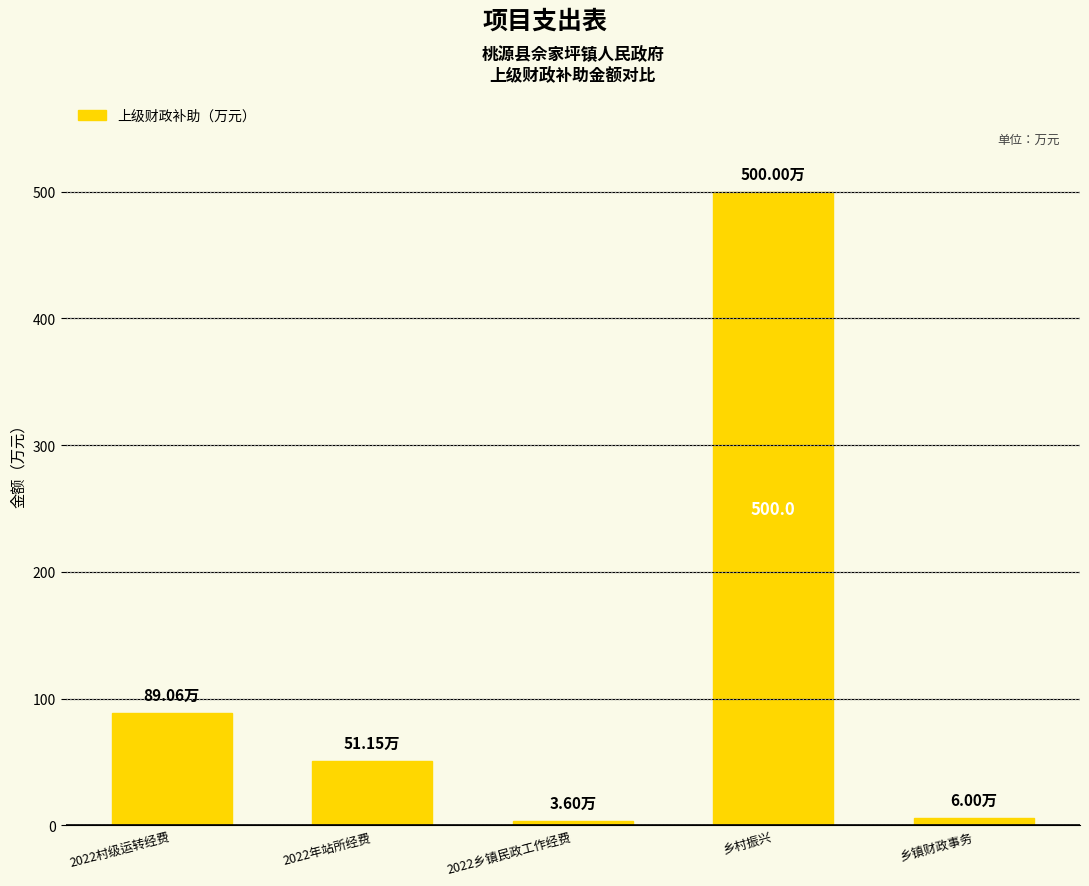

Reading left to right, extract all data points from this chart.

2022村级运转经费=89.1	2022年站所经费=51.1	2022乡镇民政工作经费=3.6	乡村振兴=500.0	乡镇财政事务=6.0